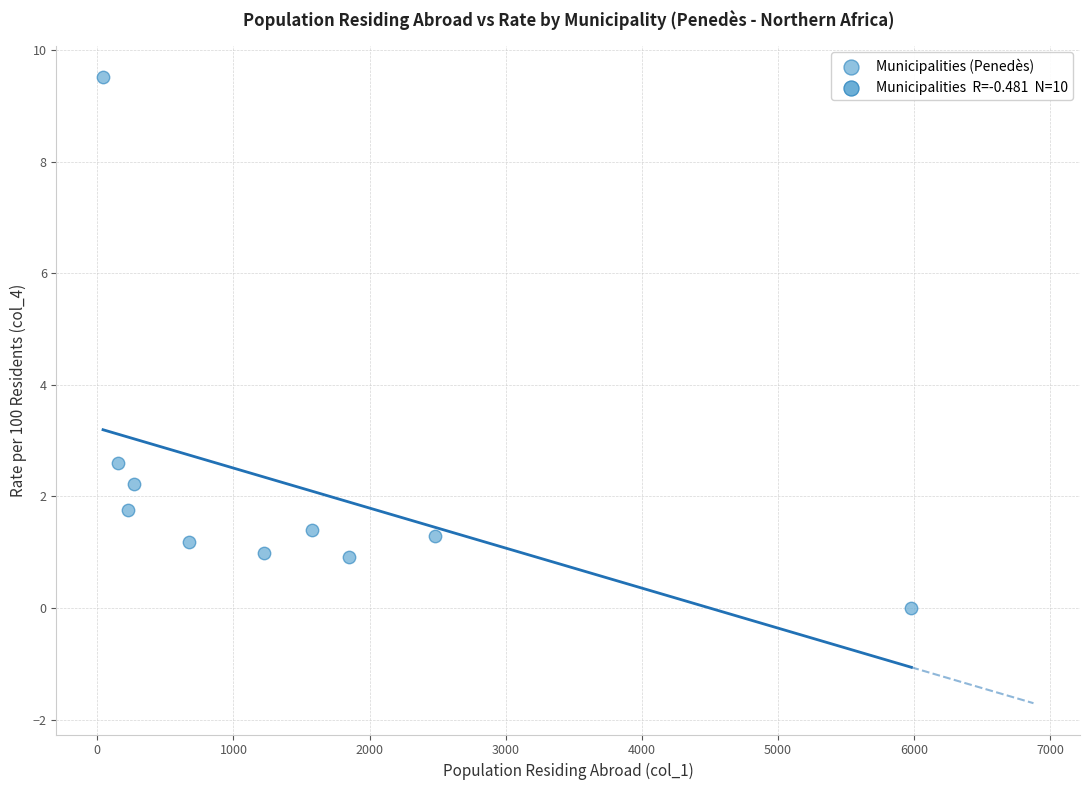

What is the range of X values (max minus min)?

5938.0